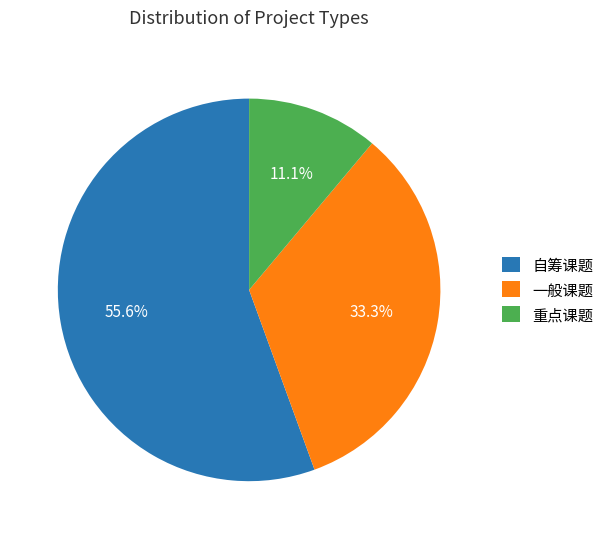

Rank the categories by value from lowest to highest.

重点课题, 一般课题, 自筹课题